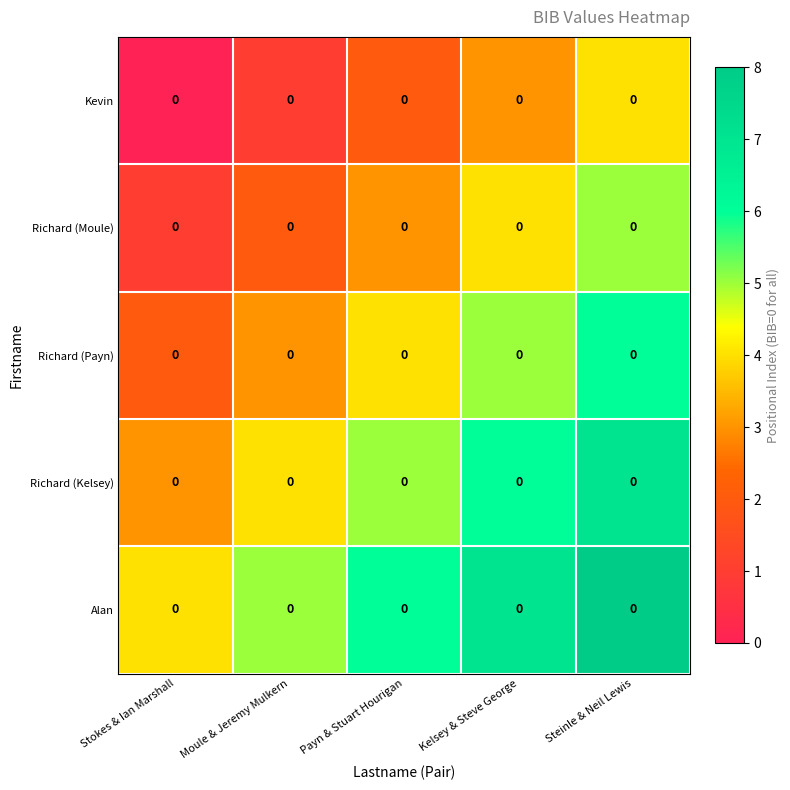

Is it true that Richard (Moule) equals 2 at Moule & Jeremy Mulkern?

True